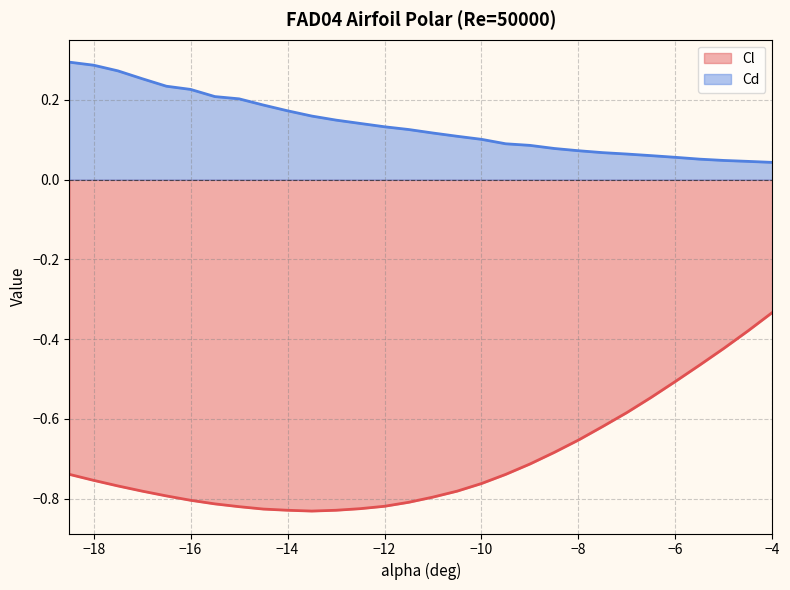

Which series has the largest range (max minus min)?

Cl